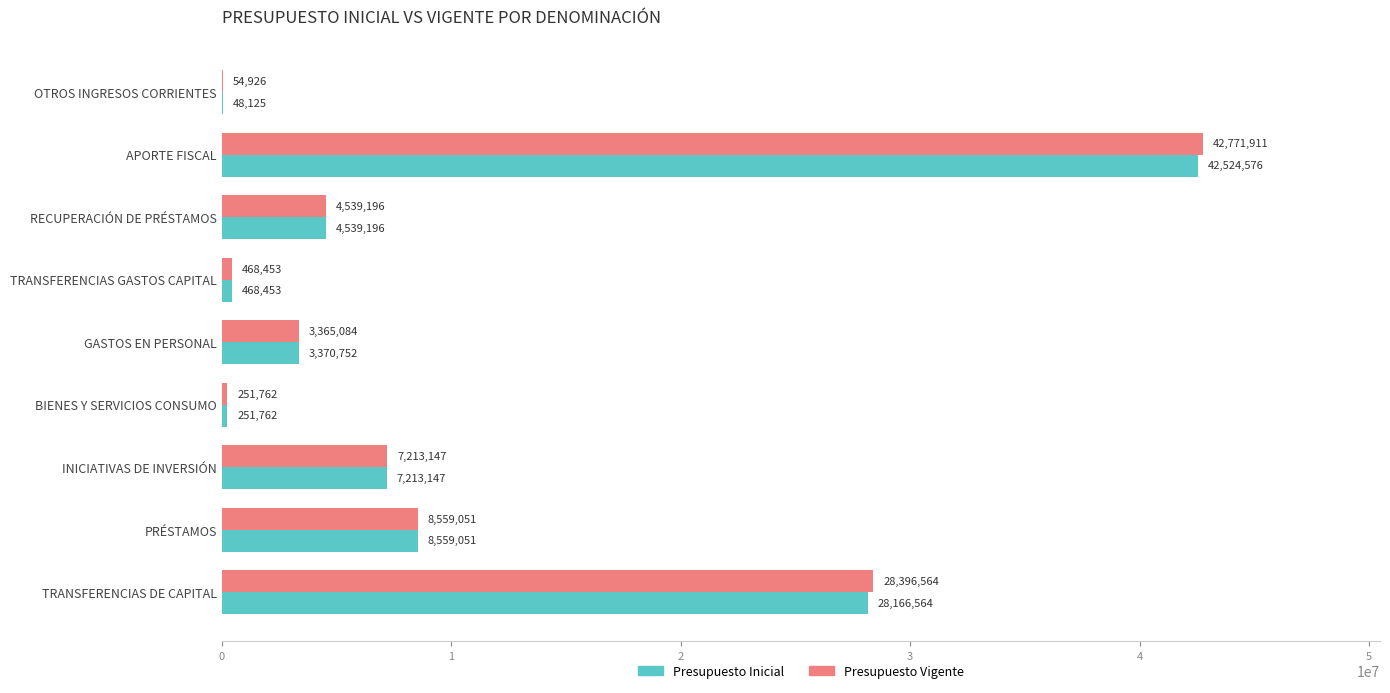

Which series has the largest total across all categories?

Presupuesto Vigente